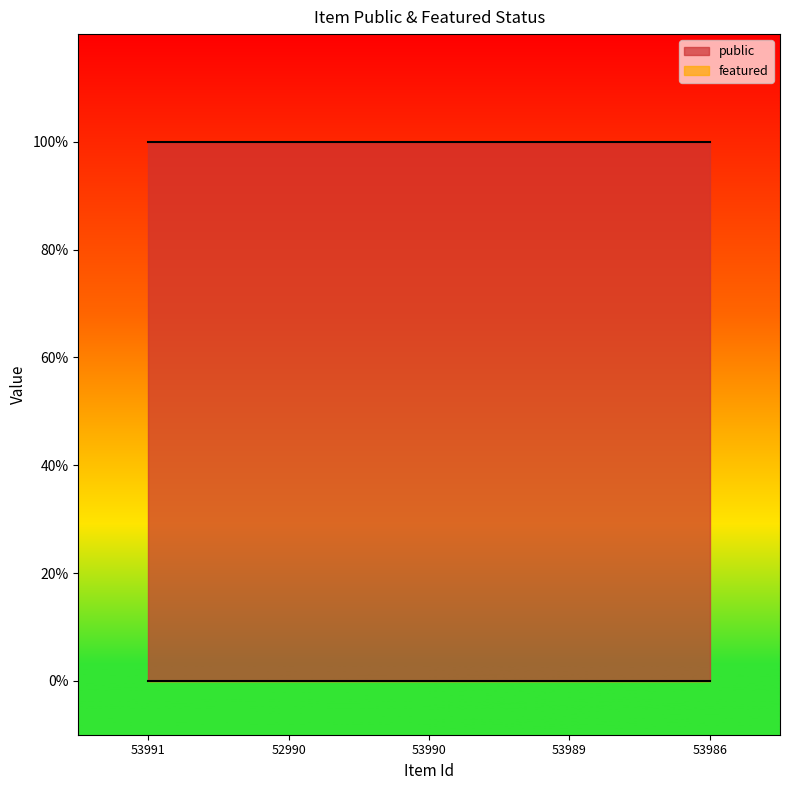

At which category is the sum across all series the highest?

53991